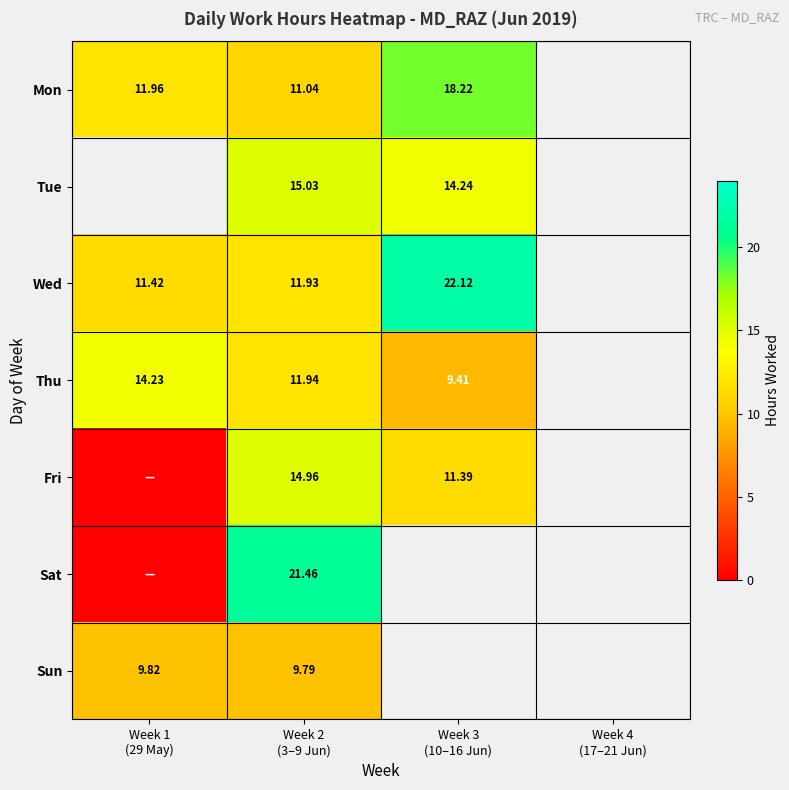

Is the value of Mon at Week 1 (29 May) greater than the value of Fri at Week 4 (17–21 Jun)?

No